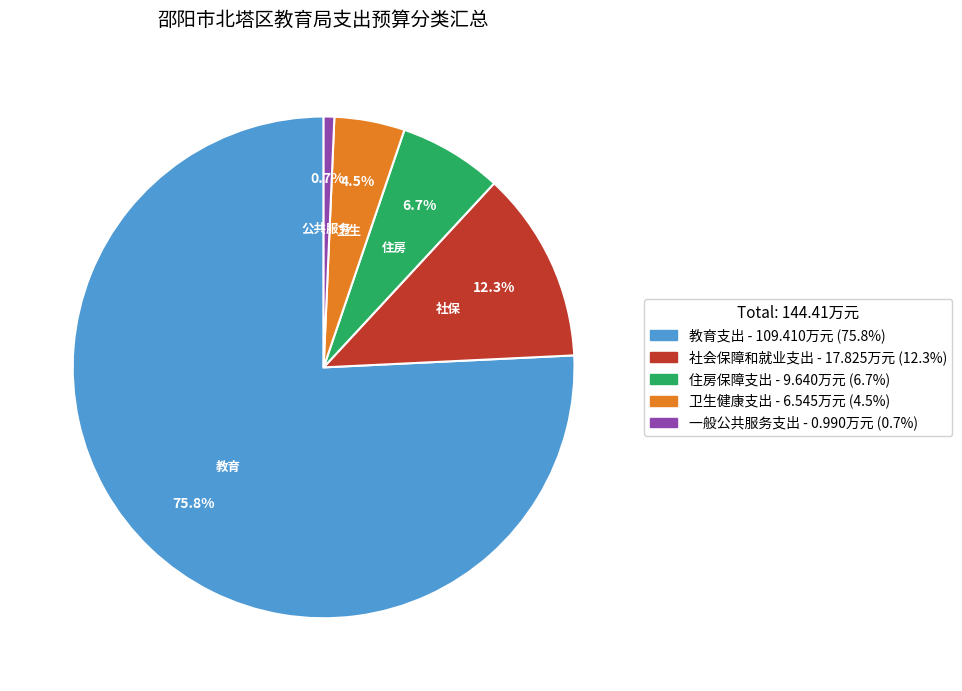

To the nearest percent, what percentage of the pie is 教育支出?

76%